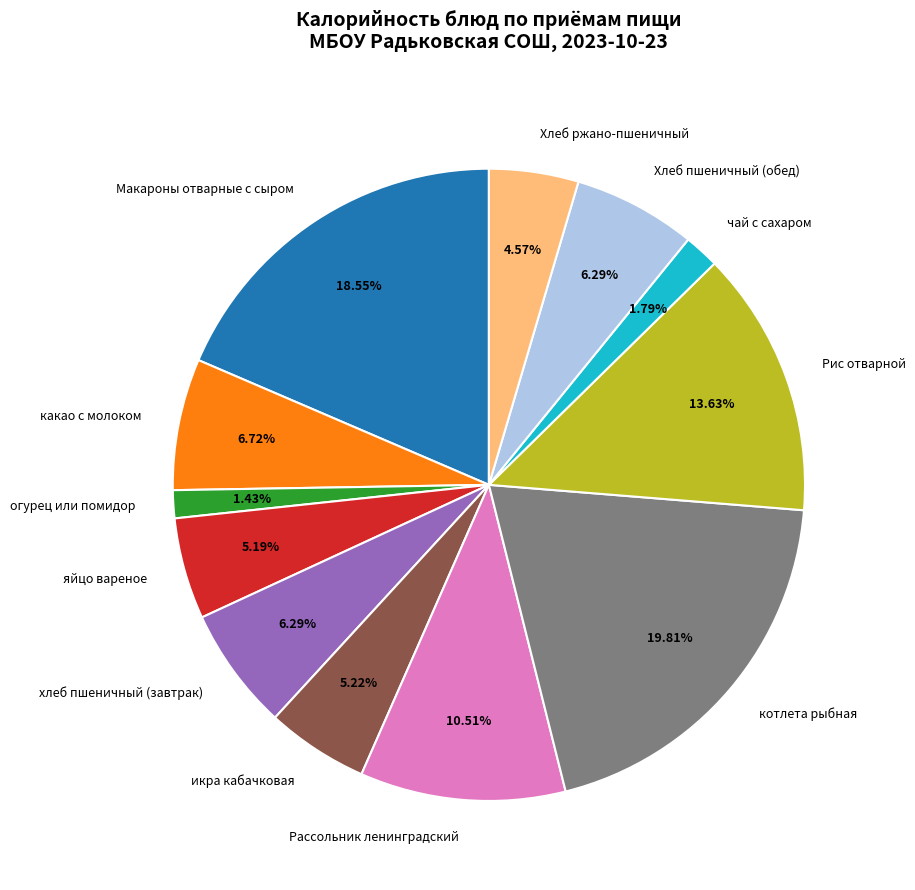

Which has a higher value, огурец или помидор or какао с молоком?

какао с молоком